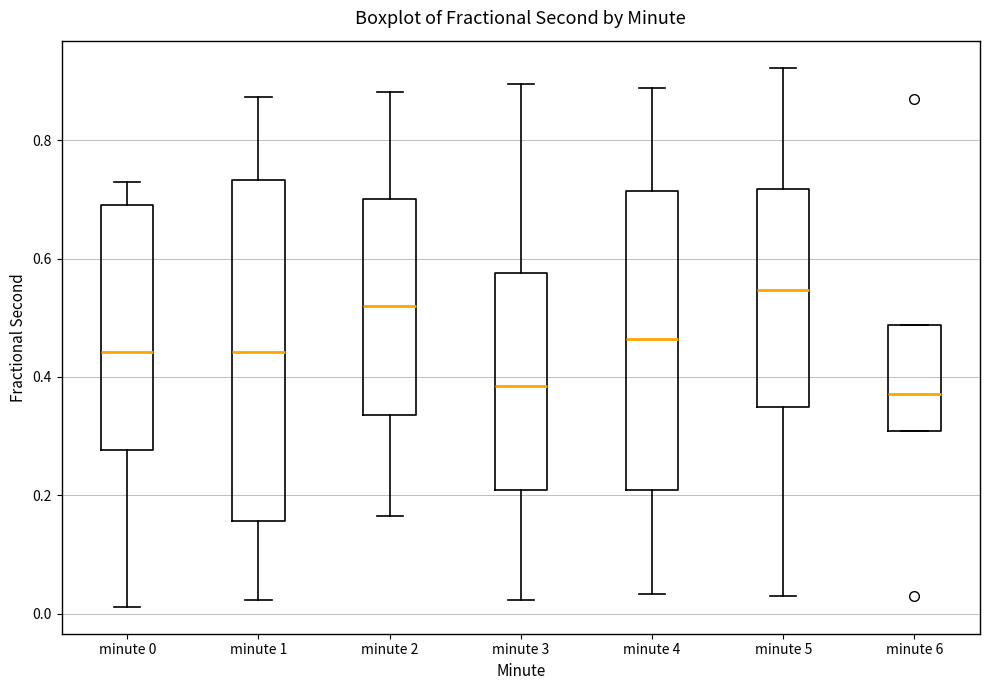

Reading left to right, transcribe this box plot: for each box, give where its median line is, the range the box spans, and where its two whiskers end, as read against the y-axis. The values are not printed on the chart, so give them approximately, as read against the axis.

minute 0: median 0.44, box 0.28 to 0.70, whiskers 0.02 to 0.72
minute 1: median 0.44, box 0.16 to 0.74, whiskers 0.02 to 0.88
minute 2: median 0.52, box 0.34 to 0.70, whiskers 0.16 to 0.88
minute 3: median 0.38, box 0.20 to 0.58, whiskers 0.02 to 0.90
minute 4: median 0.46, box 0.20 to 0.72, whiskers 0.04 to 0.88
minute 5: median 0.54, box 0.34 to 0.72, whiskers 0.02 to 0.92
minute 6: median 0.38, box 0.30 to 0.48, whiskers 0.30 to 0.48